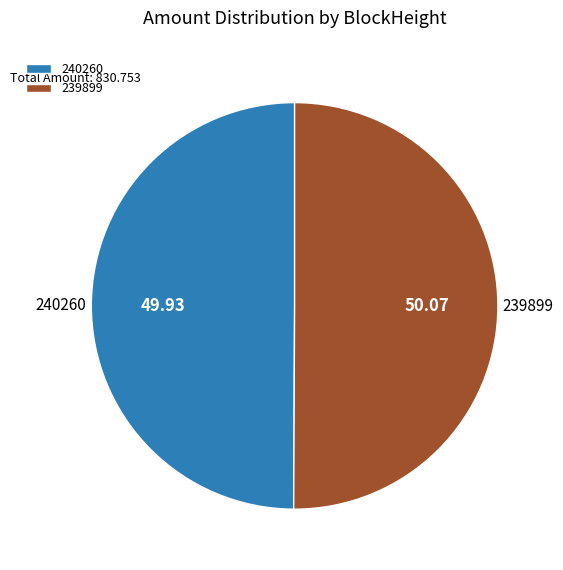

Approximately how many times larger is the value at 240260 compared to 239899?

1.0